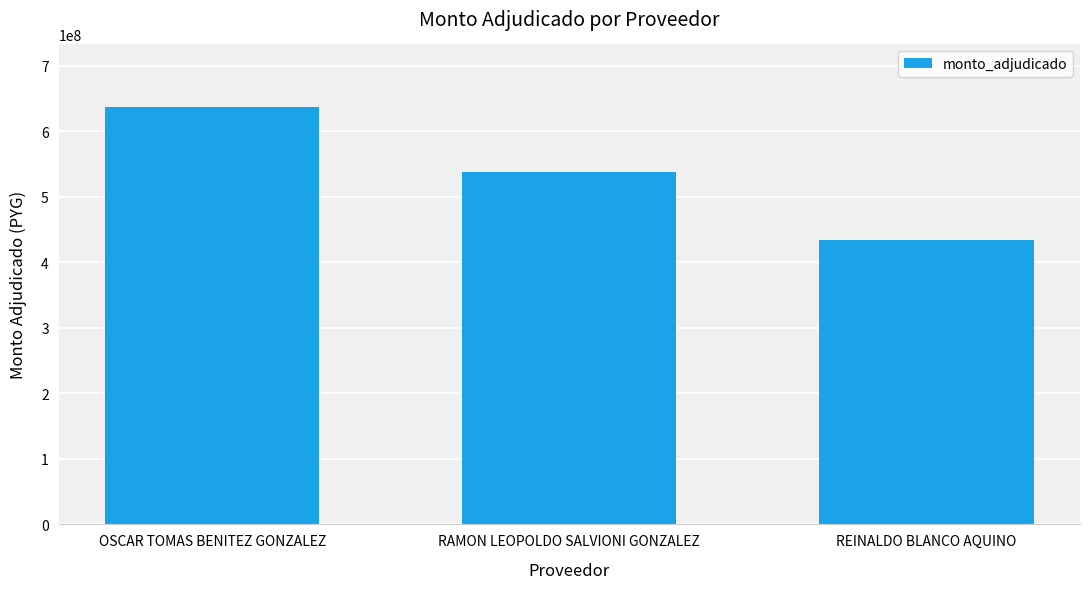

Is it true that the value at RAMON LEOPOLDO SALVIONI GONZALEZ is 208675646?

False